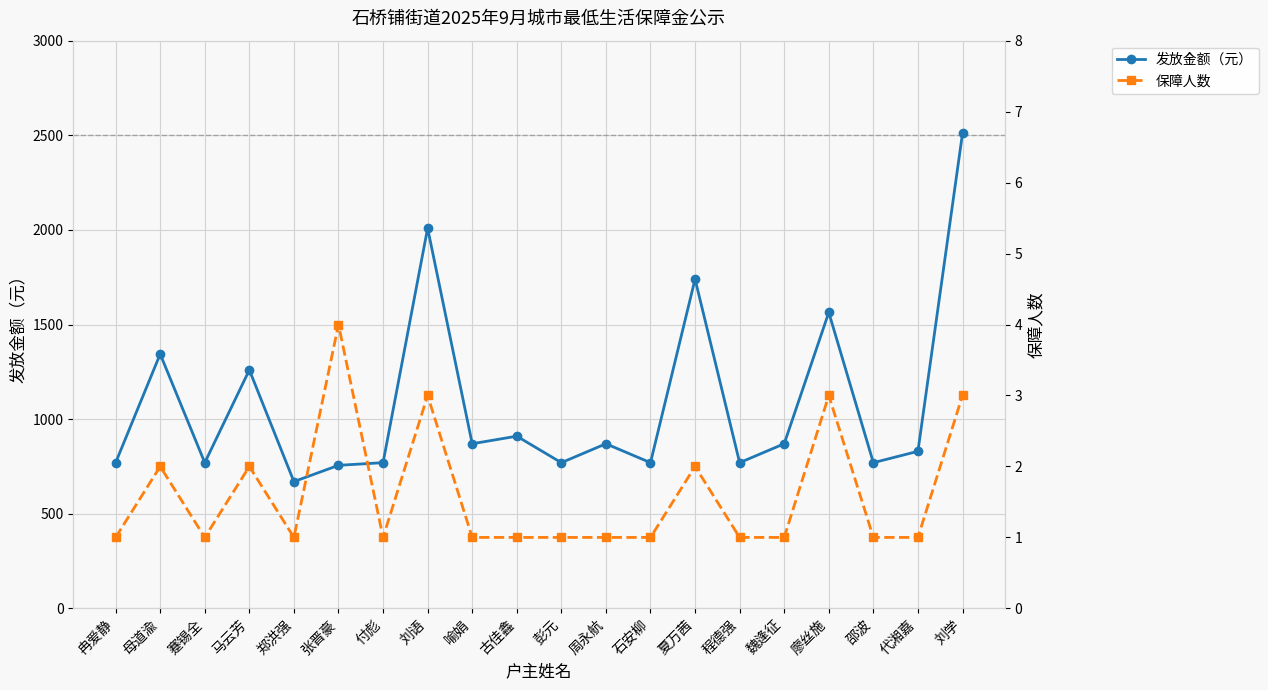

Reading right to left, extract all data points from this chart.

发放金额（元）: 2510	830	770	1564	870	770	1740	770	870	770	910	870	2009	770	756	670	1260	770	1344	770
保障人数: 3	1	1	3	1	1	2	1	1	1	1	1	3	1	4	1	2	1	2	1